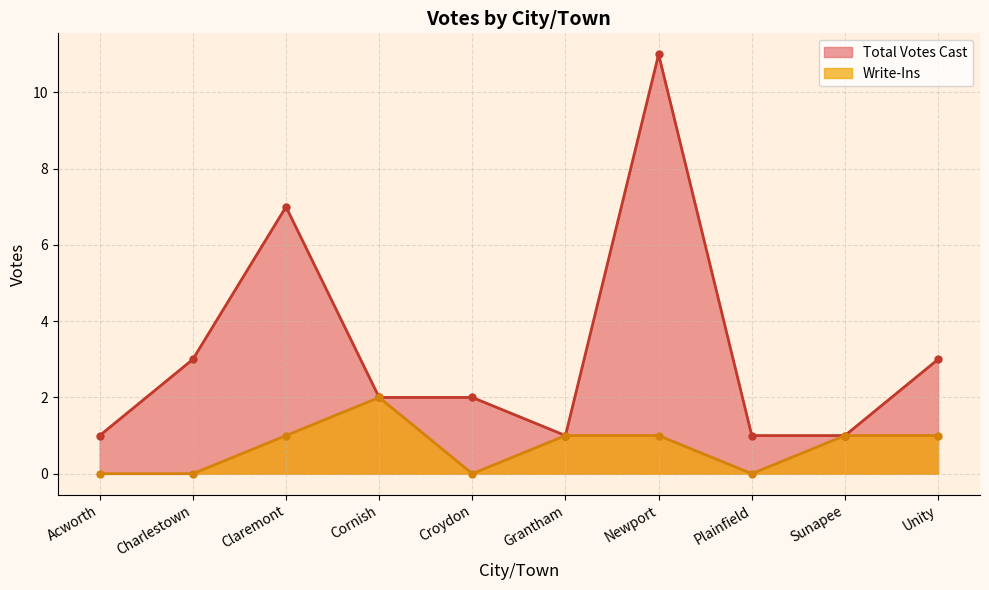

The Write-Ins series shows 2 at Cornish. True or false?

True